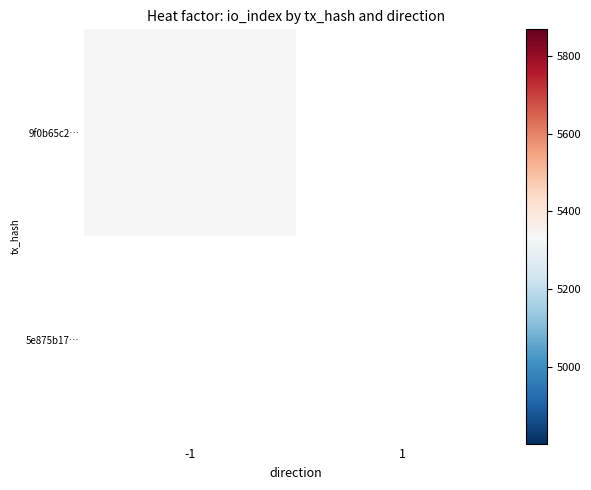

Reading left to right, transcribe all the data shown in this chart.

9f0b65c2985581881137e1778a660e4eedb7dd6: -1	5335
5e875b178e1b845693a14b5f90ea7f345917fcf: 1	0